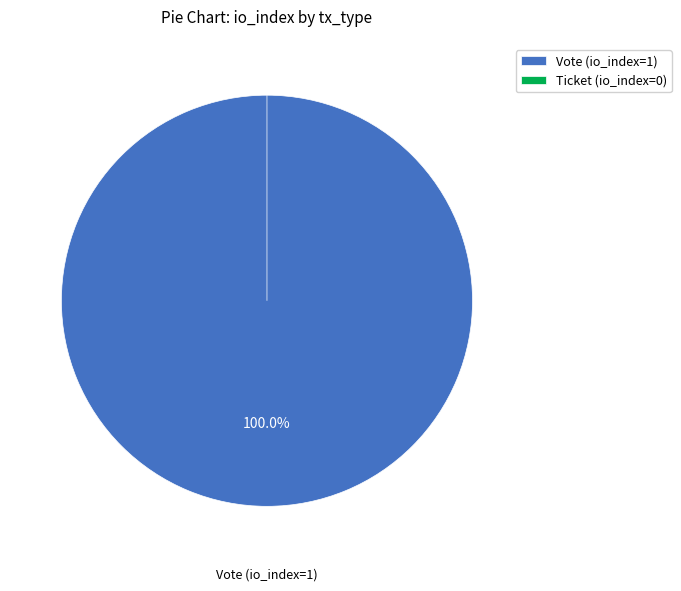

What percentage do Ticket (io_index=0) and Vote (io_index=1) together represent?

100.0%